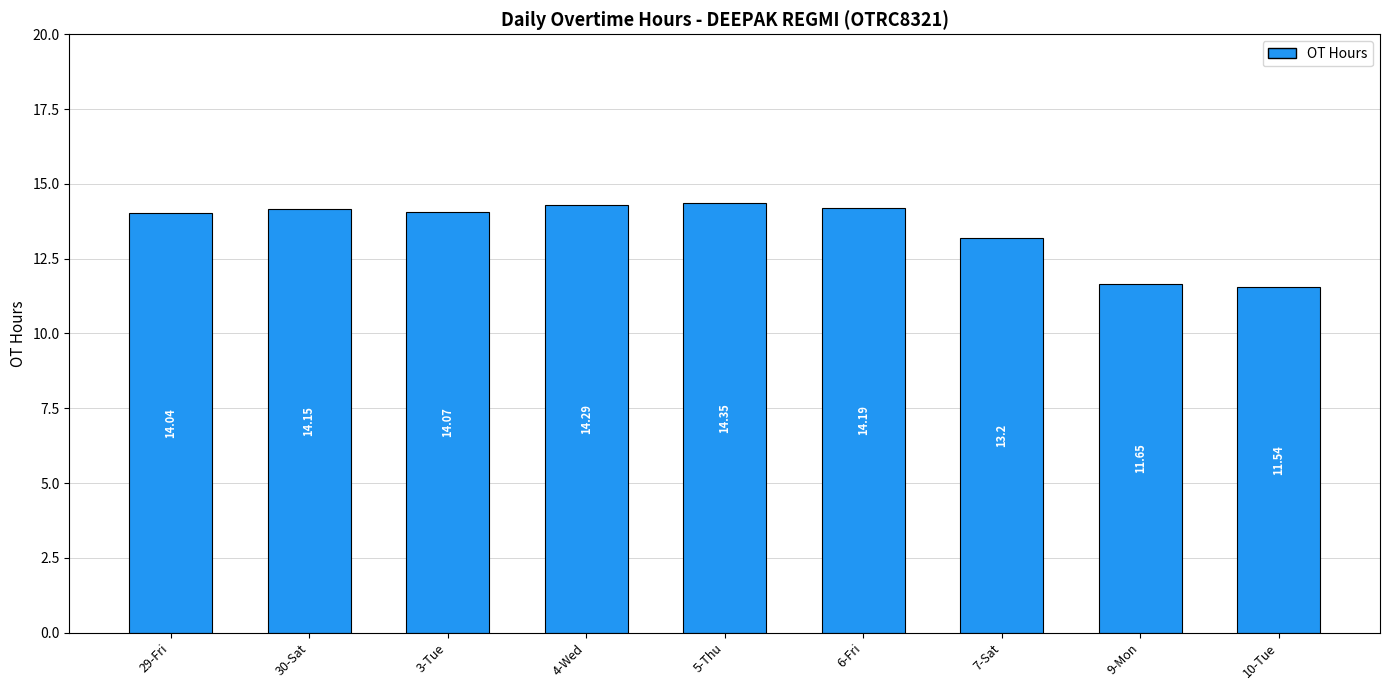

What is the label of the 3rd bar from the right?

7-Sat